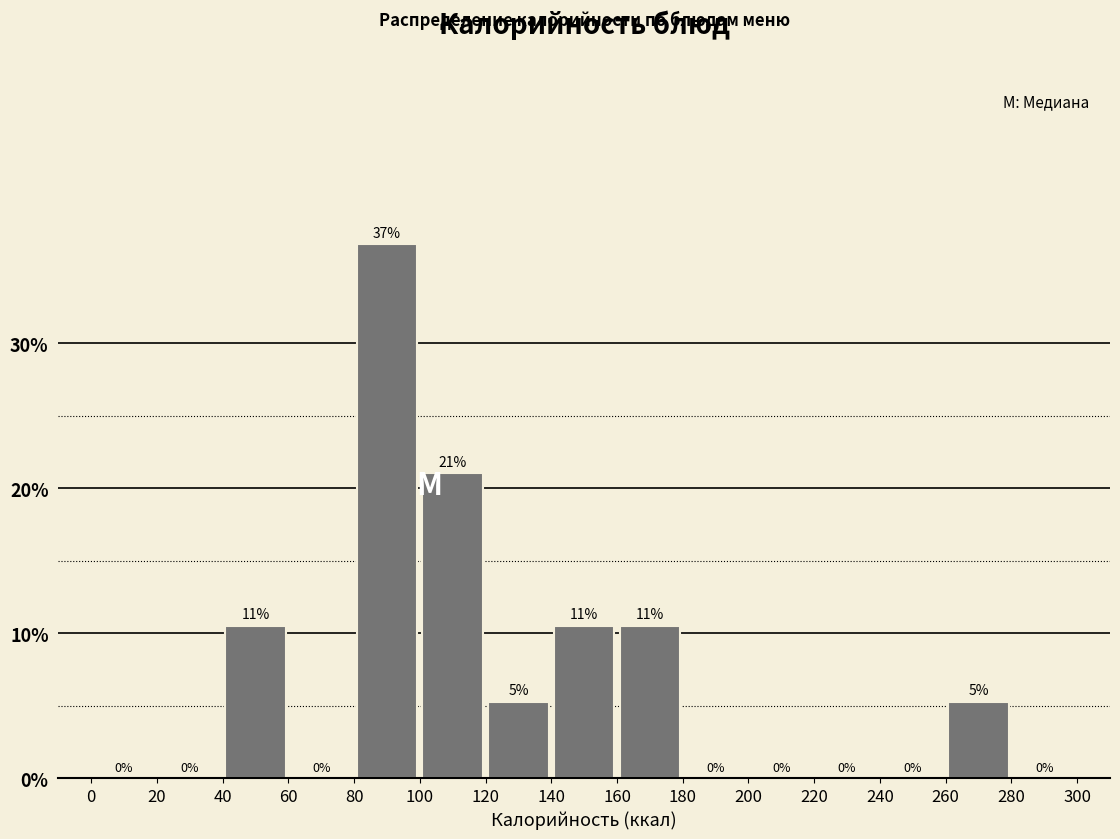

Which range on the x-axis has the tallest bar?

80 to 100